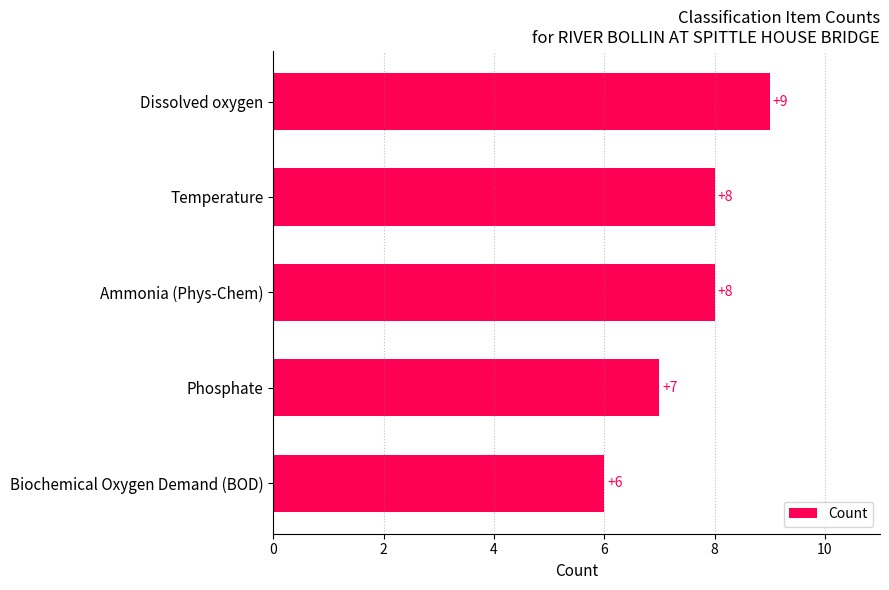

The value at Ammonia (Phys-Chem) is 12. True or false?

False